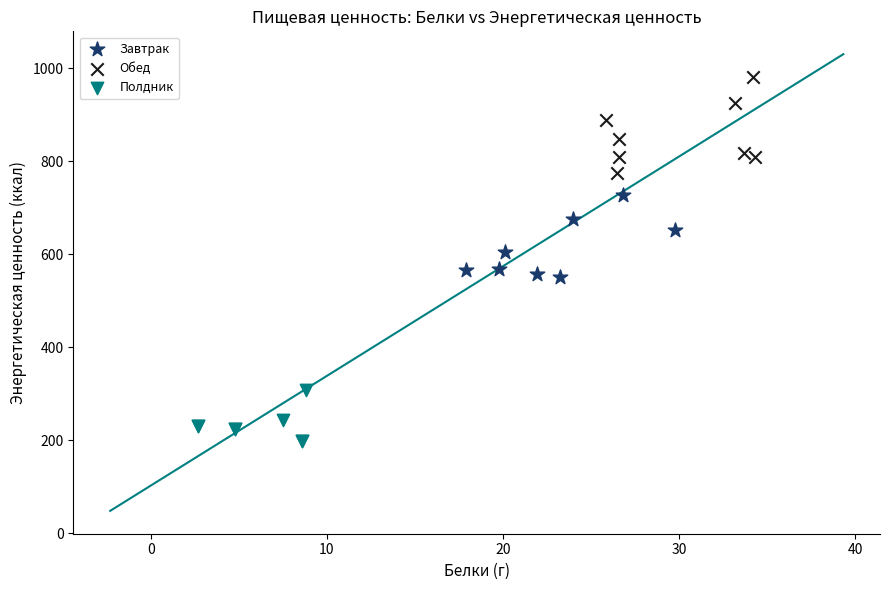

Which series reaches the maximum Y coordinate?

Обед